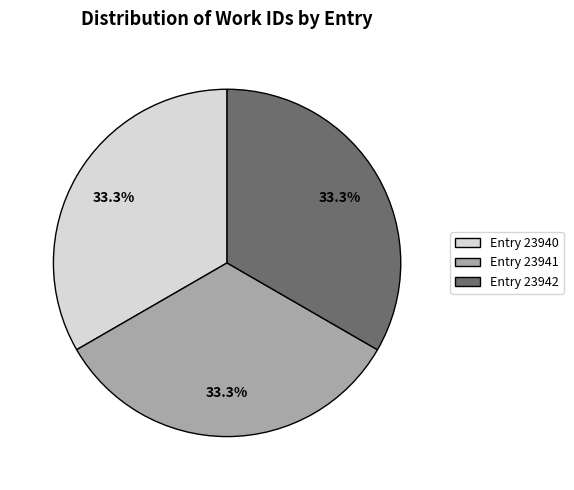

How much of the chart is everything except Entry 23942?

66.7%